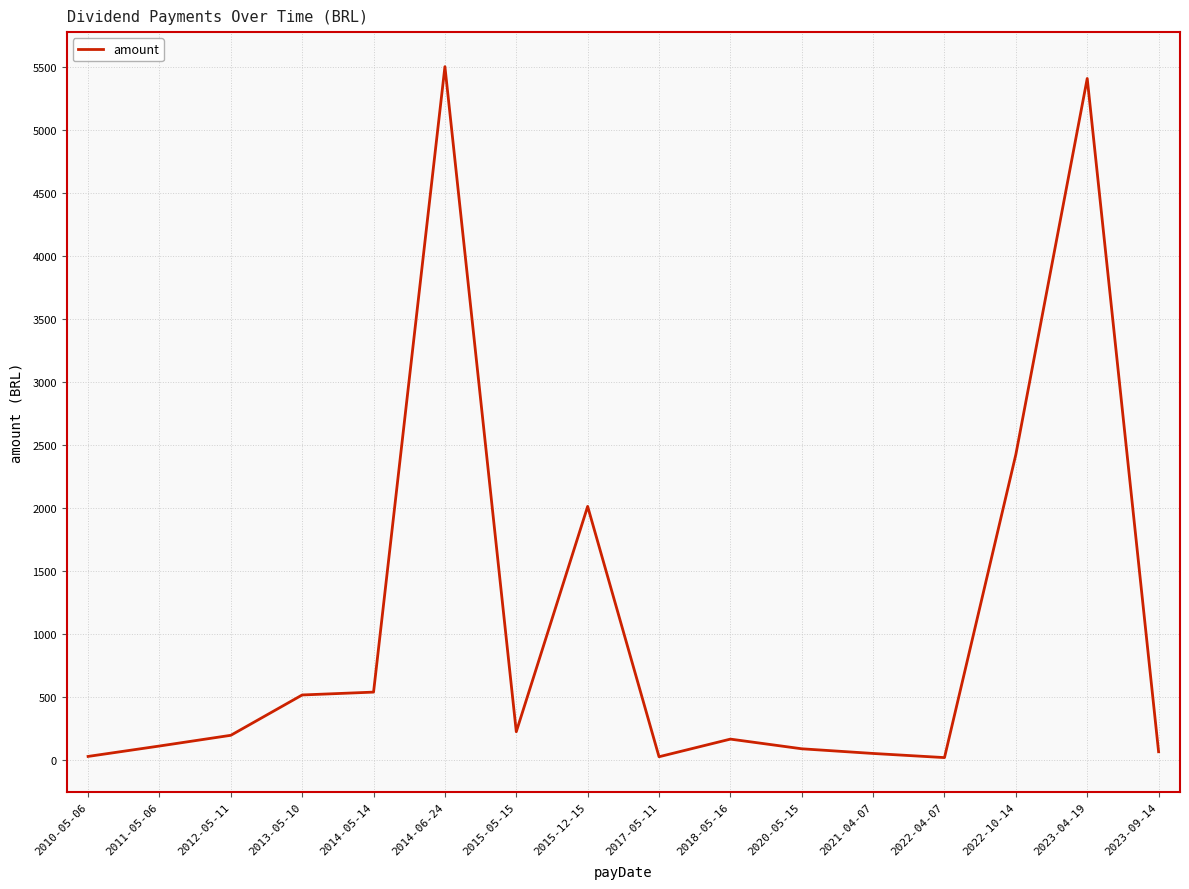

What is the minimum value shown in the chart?

16.4